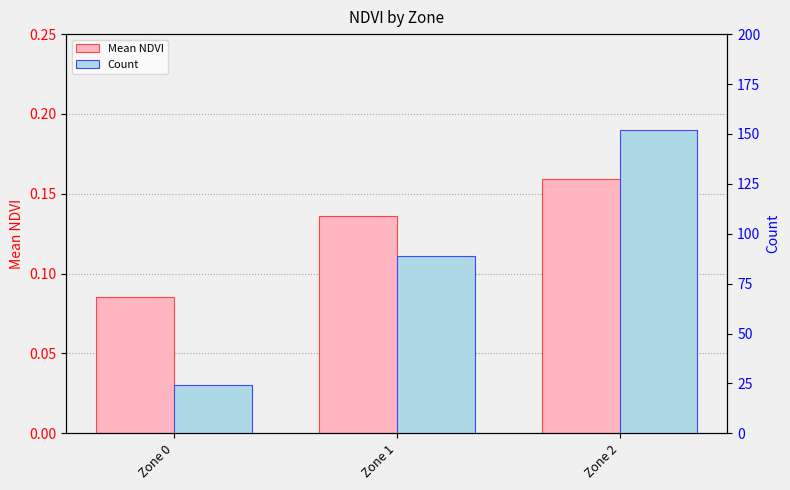

Which series has the largest range (max minus min)?

Count